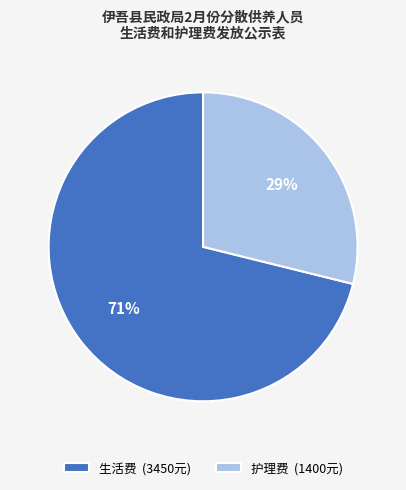

Do 护理费 (1400元) and 生活费 (3450元) together represent more than half of the pie?

Yes